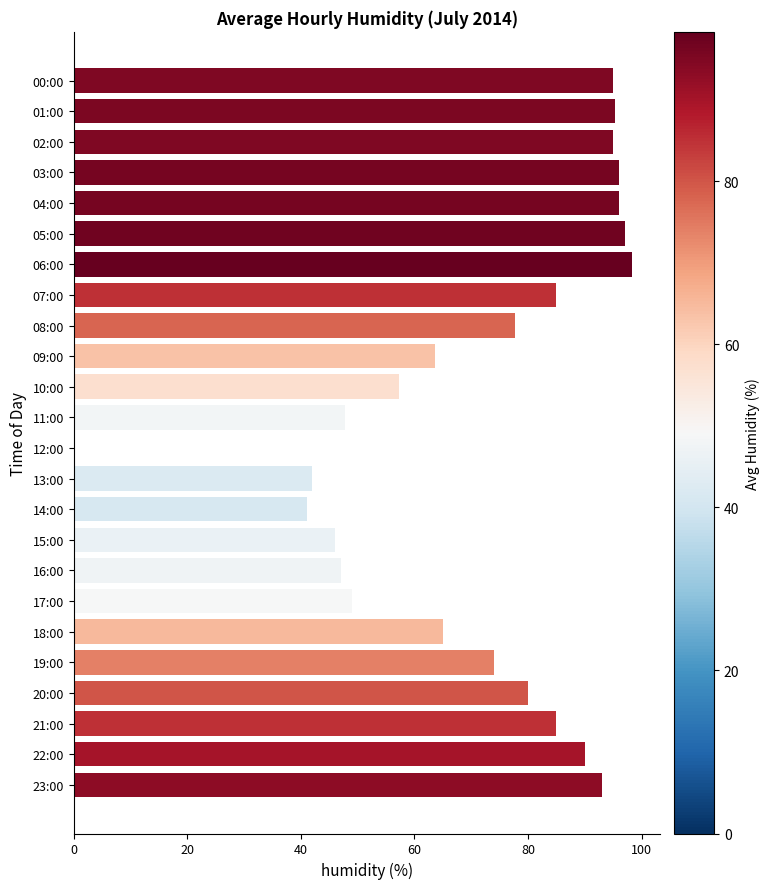

What is the sum of all values?

1716.0